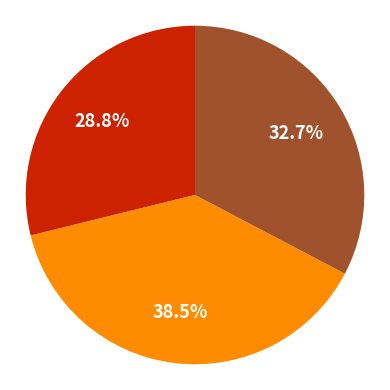

Is there a majority slice in this chart?

No